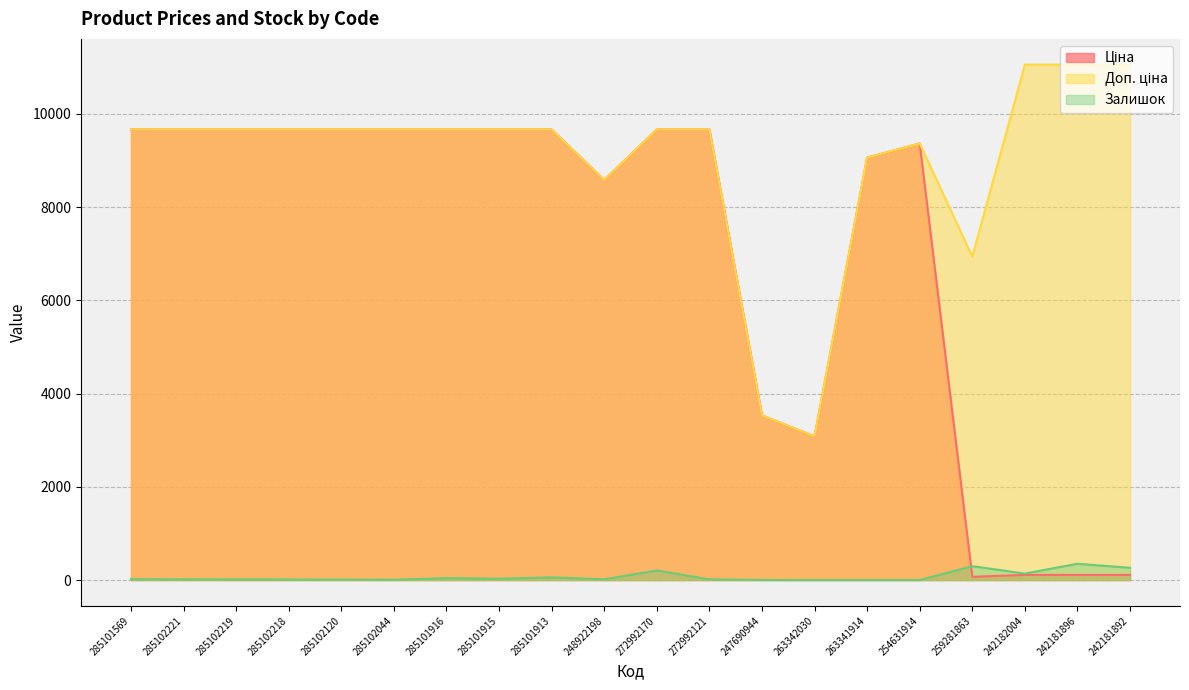

What is the difference between the maximum and minimum values in the Ціна series?

9595.3